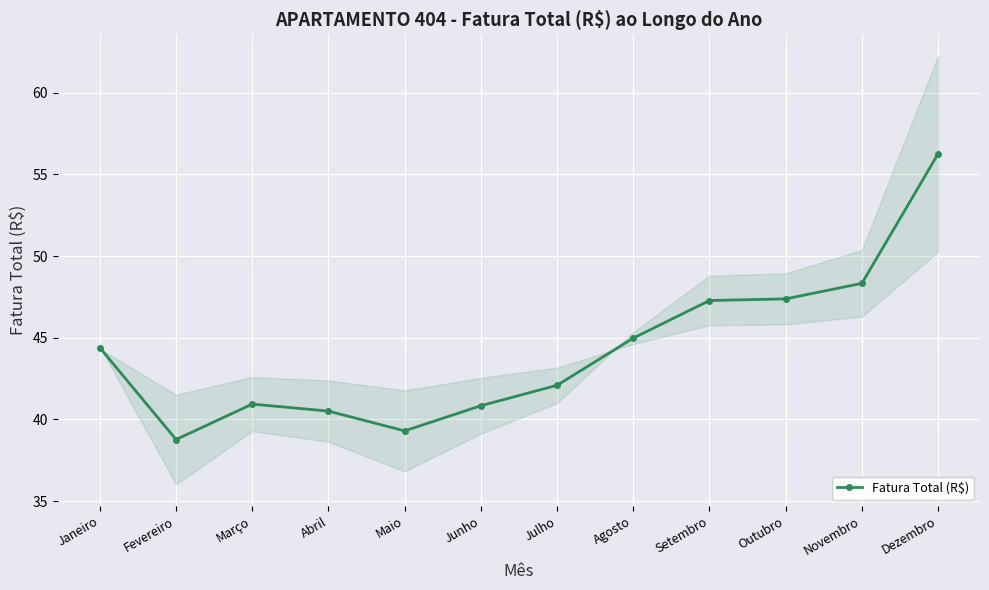

What is the label of the 8th point from the right?

Maio